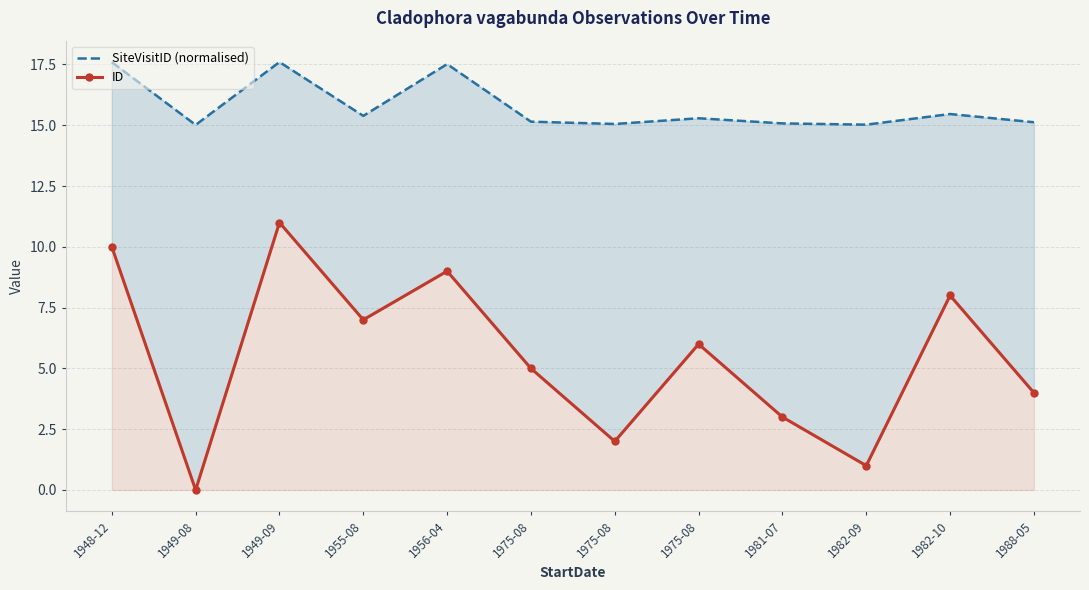

Reading left to right, transcribe all the data shown in this chart.

SiteVisitID (normalised): 1948-12=17.6	1949-08=15.0	1949-09=17.6	1955-08=15.4	1956-04=17.5	1975-08=15.1	1975-08=15.1	1975-08=15.3	1981-07=15.1	1982-09=15.0	1982-10=15.5	1988-05=15.1
ID: 1948-12=10.0	1949-08=0.0	1949-09=11.0	1955-08=7.0	1956-04=9.0	1975-08=5.0	1975-08=2.0	1975-08=6.0	1981-07=3.0	1982-09=1.0	1982-10=8.0	1988-05=4.0